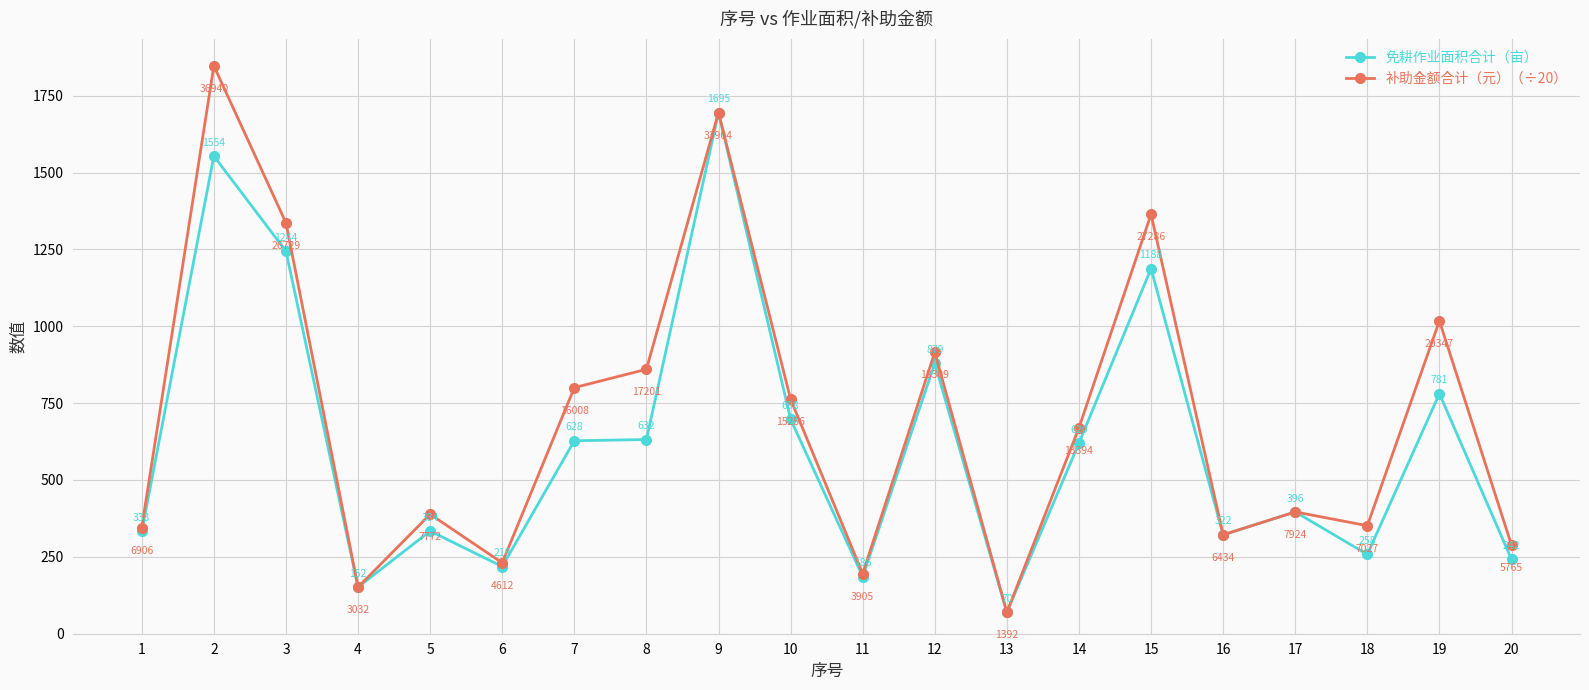

True or false: 免耕作业面积合计（亩） has a value of 396.2 at 17.

True